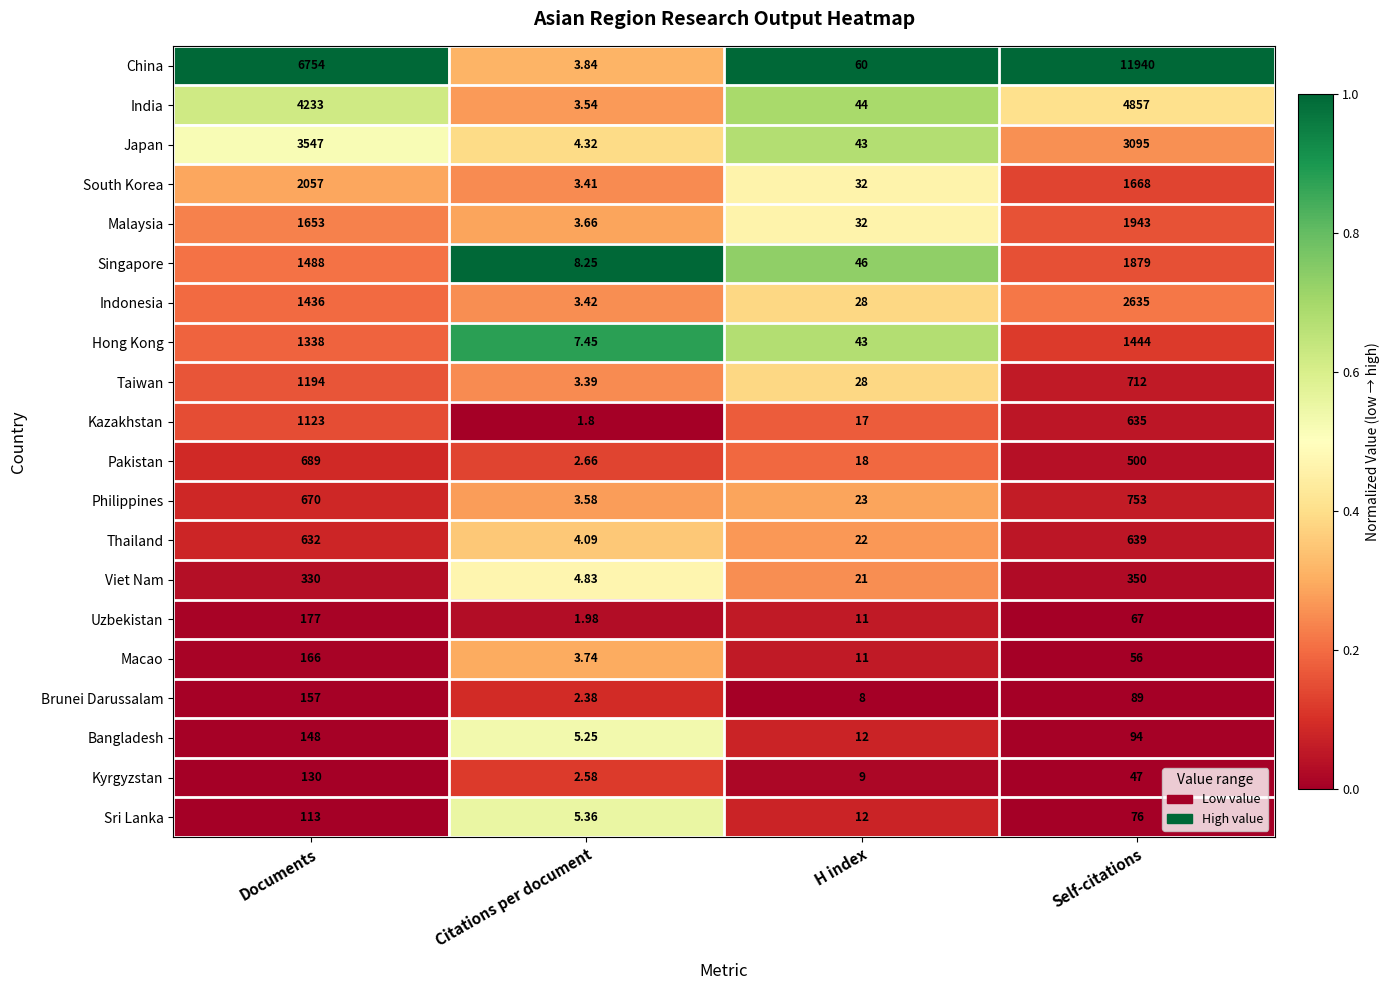

How many series are shown in this chart?

20